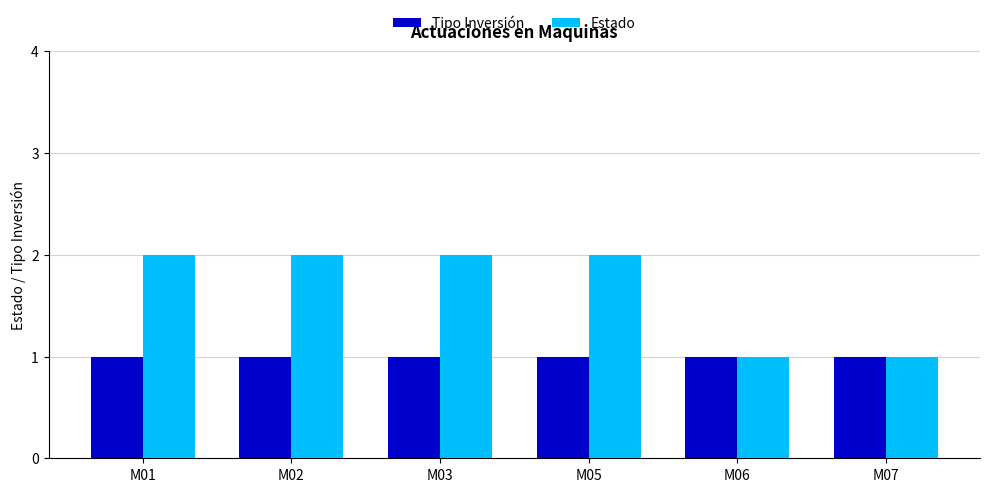

List the series in order of their overall mean, lowest first.

Tipo Inversión, Estado